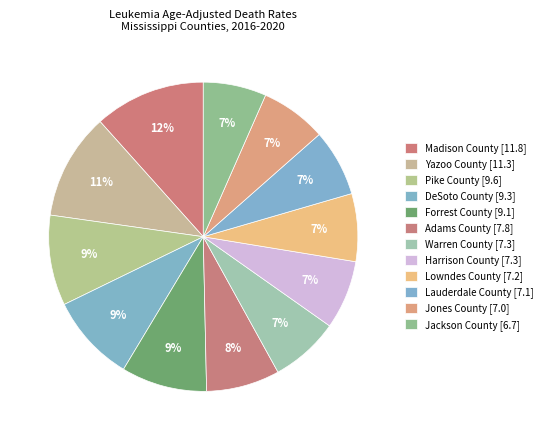

Does any single category account for the majority?

No